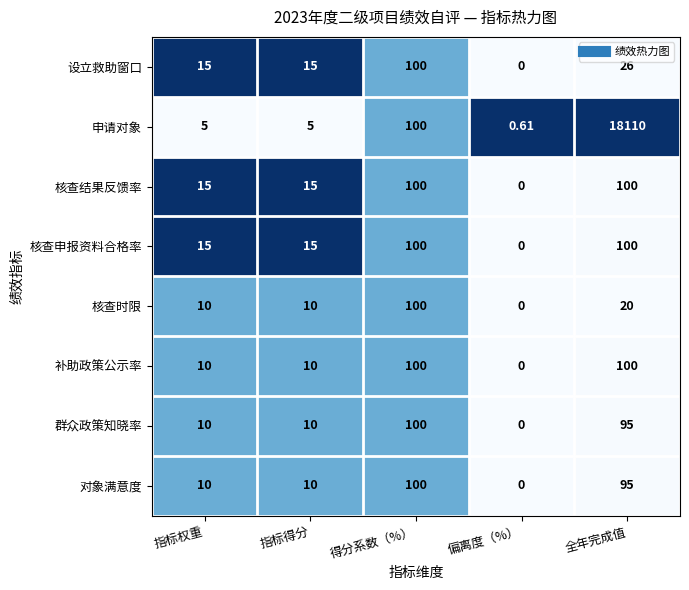

What is the total value across all series at 指标权重?

90.0